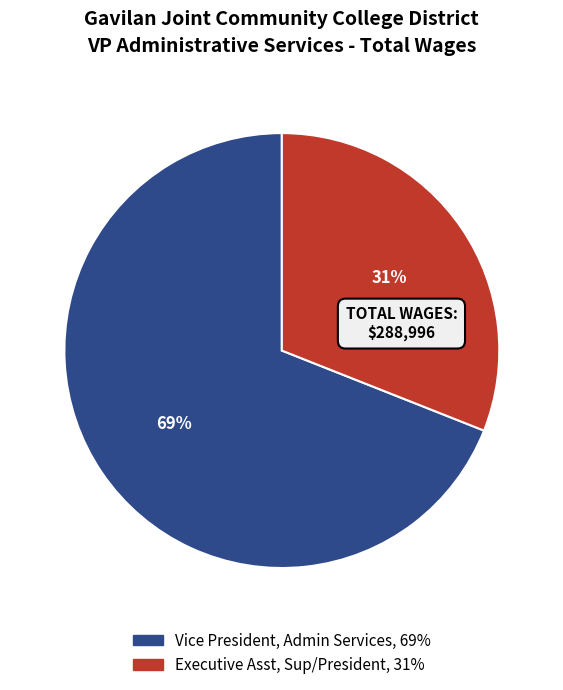

To the nearest percent, what is the difference between the largest and smallest slice percentages?

38%